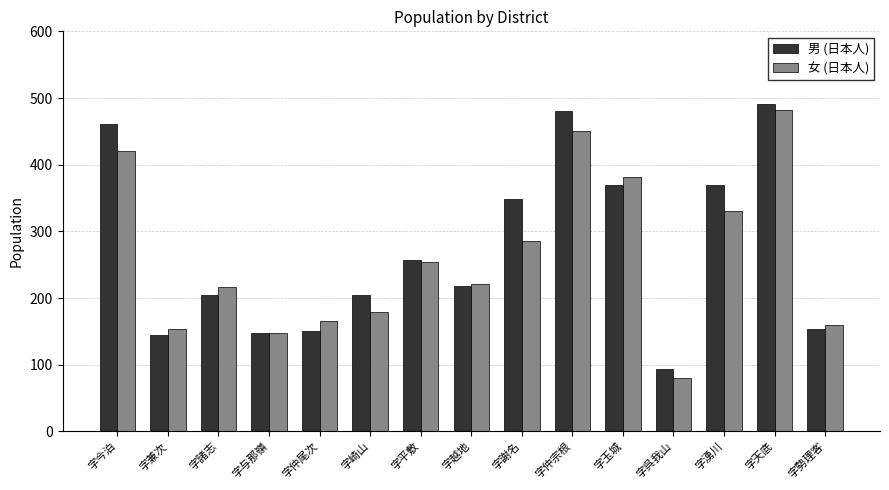

Where does the 男 (日本人) series first go above 218?

字今泊